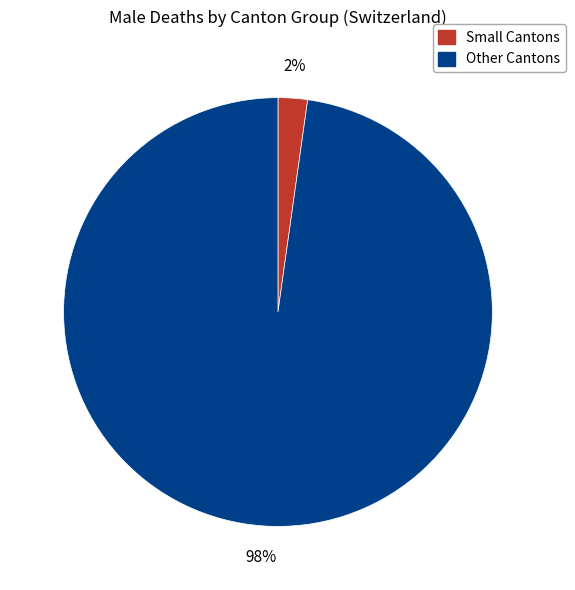

Is there any slice that represents more than half of the pie?

Yes